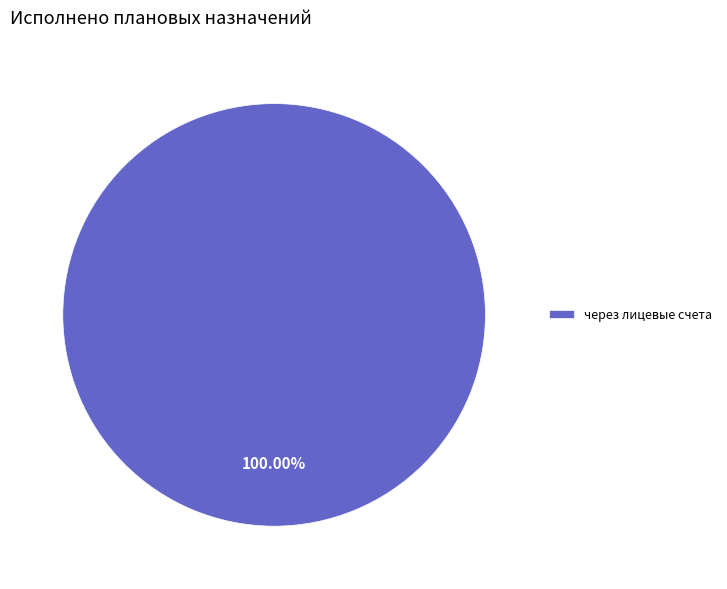

Rank the categories by value from lowest to highest.

через лицевые счета